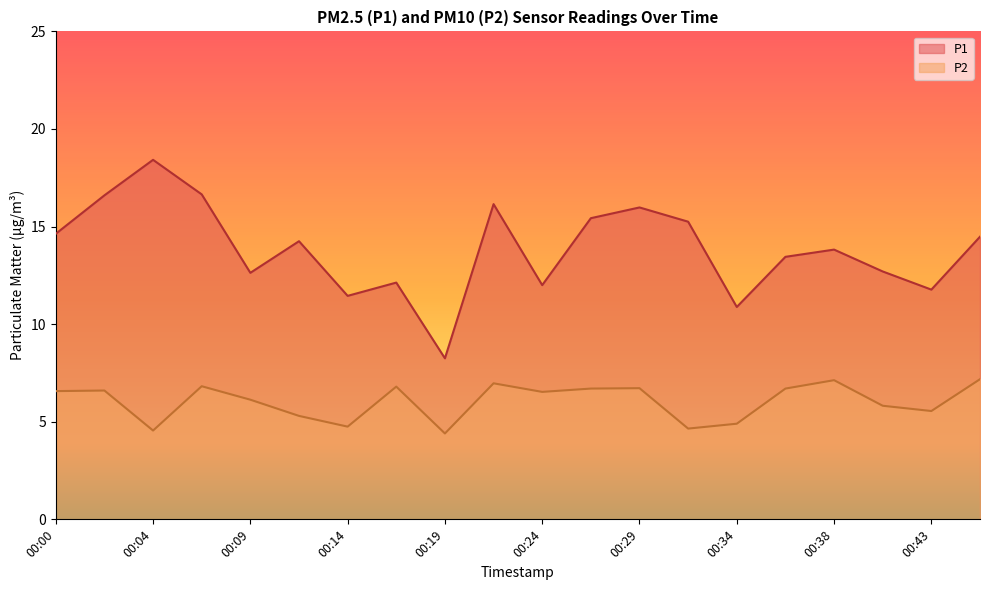

Where does the P1 series first go above 14?

00:00